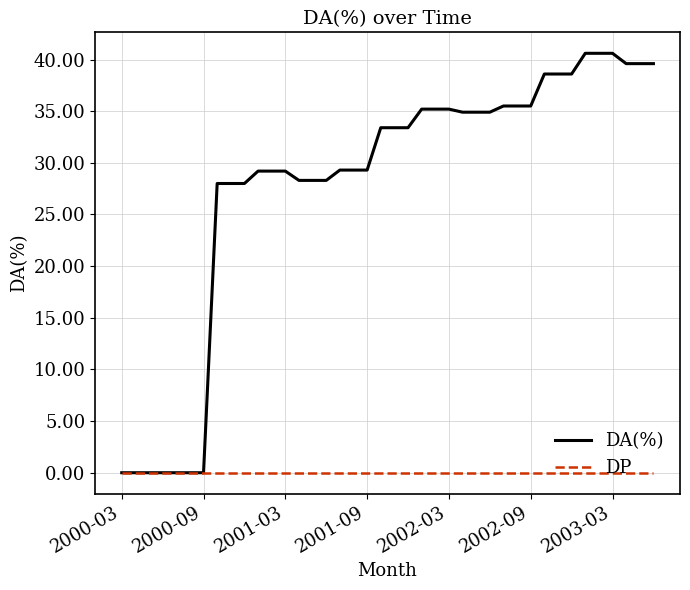

Which series has the largest range (max minus min)?

DA(%)